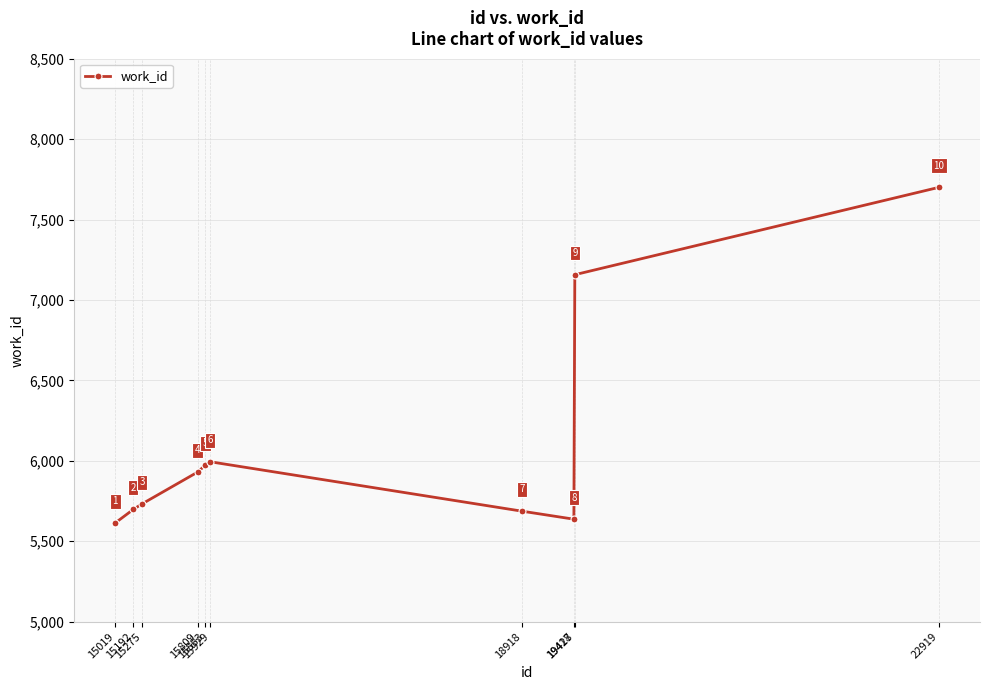

At which category does the data reach its first local valley?

19418